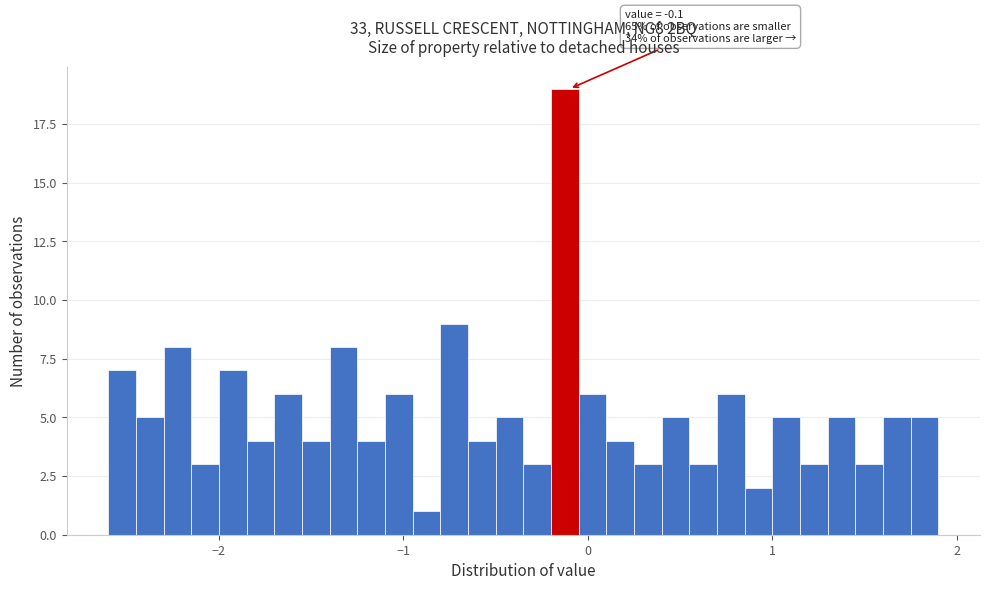

Around what value on the x-axis is the tallest bar? Give the approximate position of its centre, as read against the axis.

-0.1